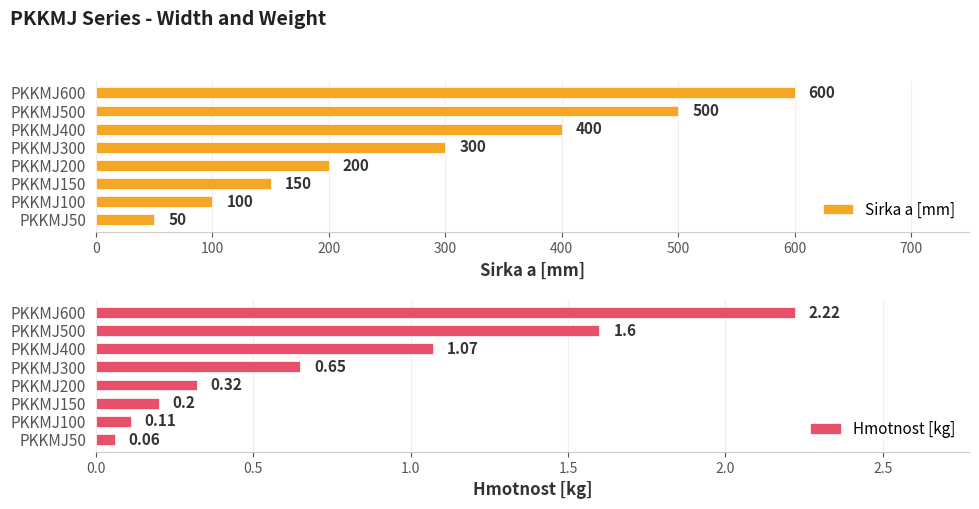

Rank the categories by Sirka a [mm] value from highest to lowest.

PKKMJ600, PKKMJ500, PKKMJ400, PKKMJ300, PKKMJ200, PKKMJ150, PKKMJ100, PKKMJ50